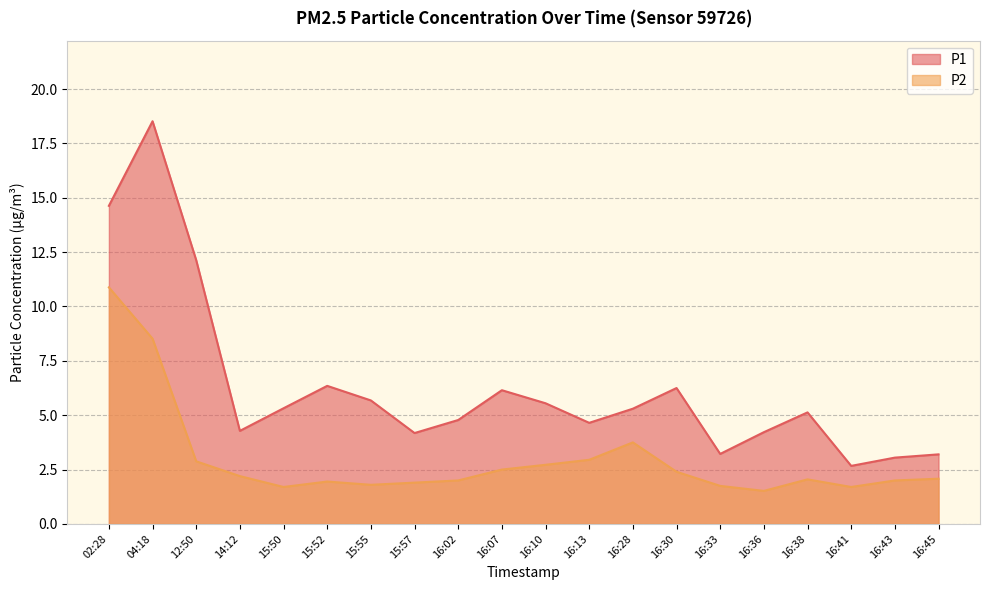

What is the label of the 15th point from the left?

16:33